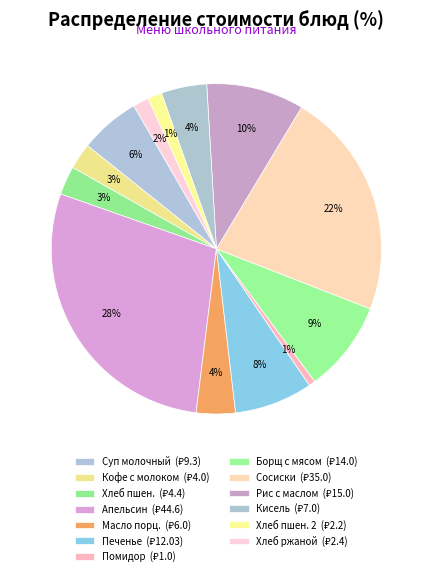

Is there any slice that represents more than half of the pie?

No